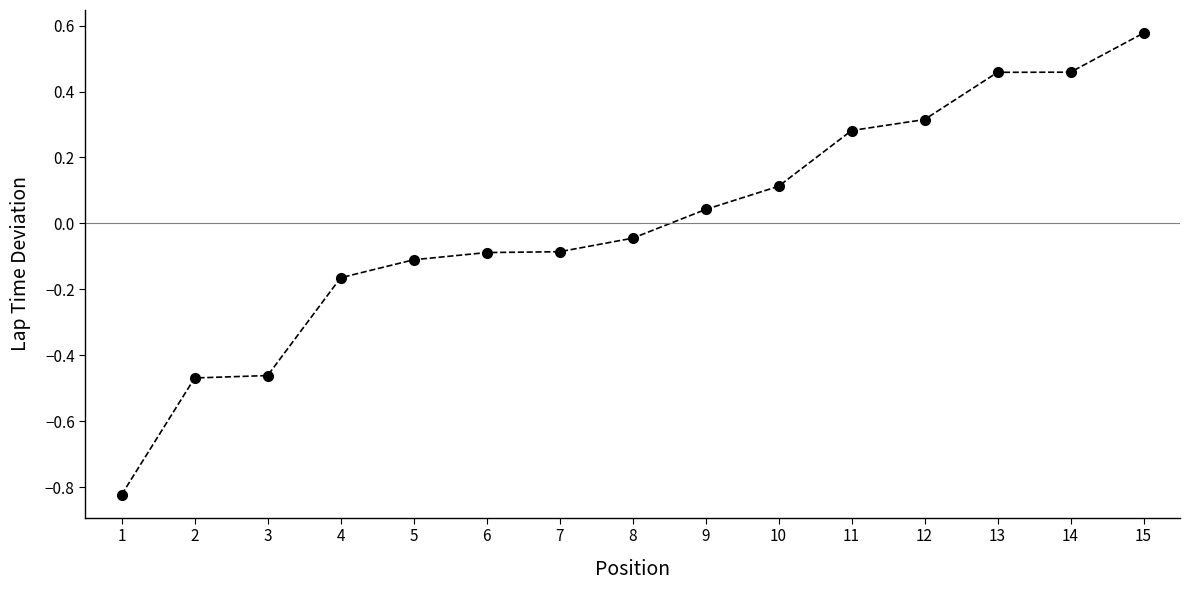

At which label does the data first exceed 0?

9